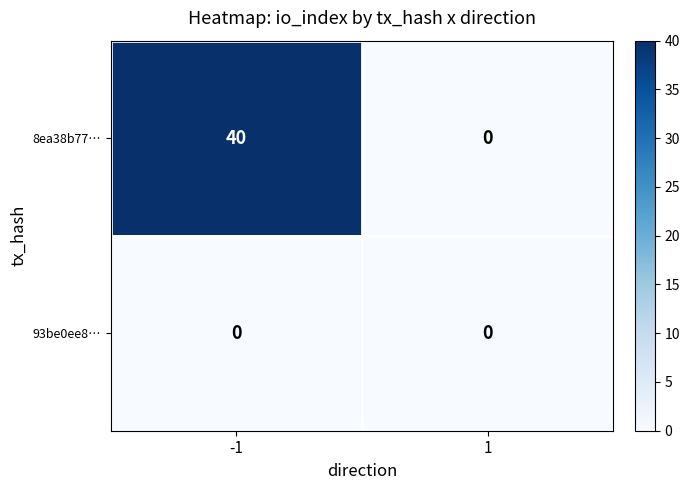

Rank the series by their average value, from highest to lowest.

8ea38b77…, 93be0ee8…